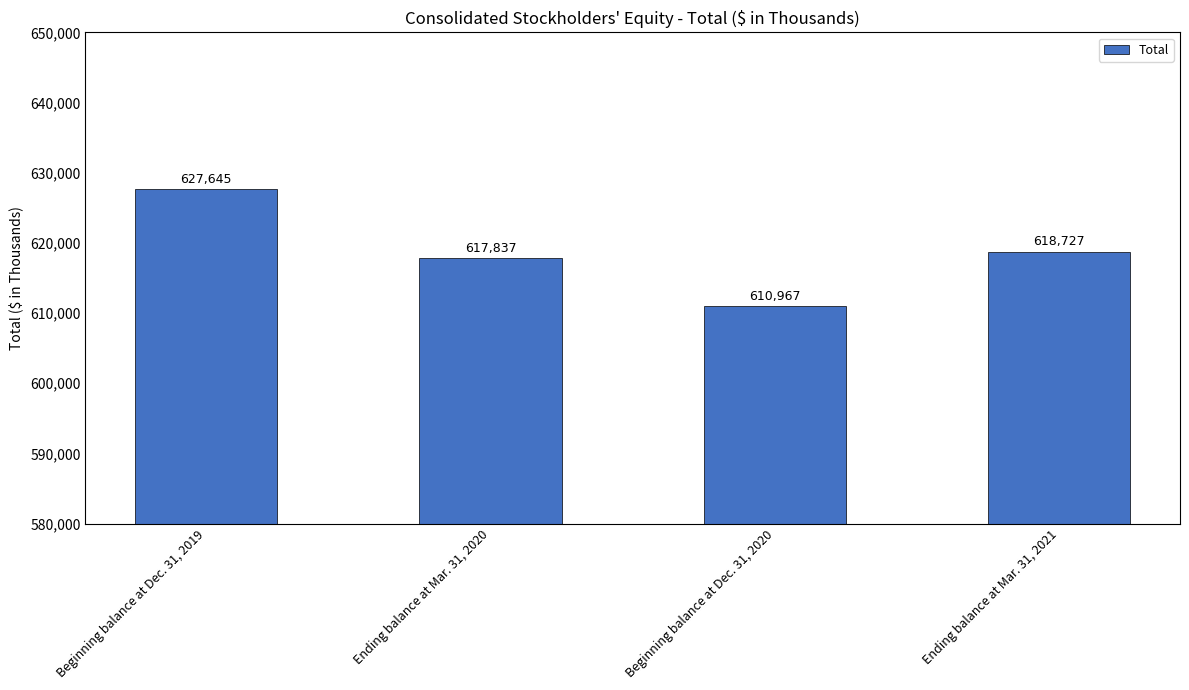

What is the sum of all values?

2475176